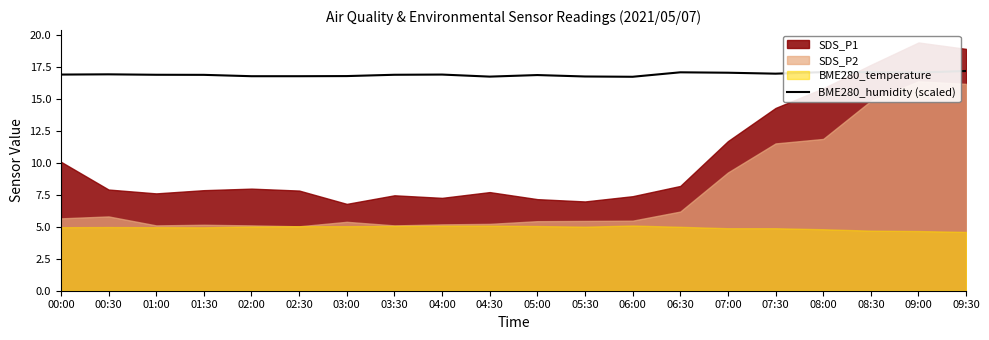

List the labels in order of value, smallest first.

06:00, 04:30, 05:30, 02:00, 02:30, 03:00, 05:00, 01:30, 01:00, 03:30, 00:00, 04:00, 00:30, 07:30, 07:00, 09:00, 06:30, 08:30, 08:00, 09:30